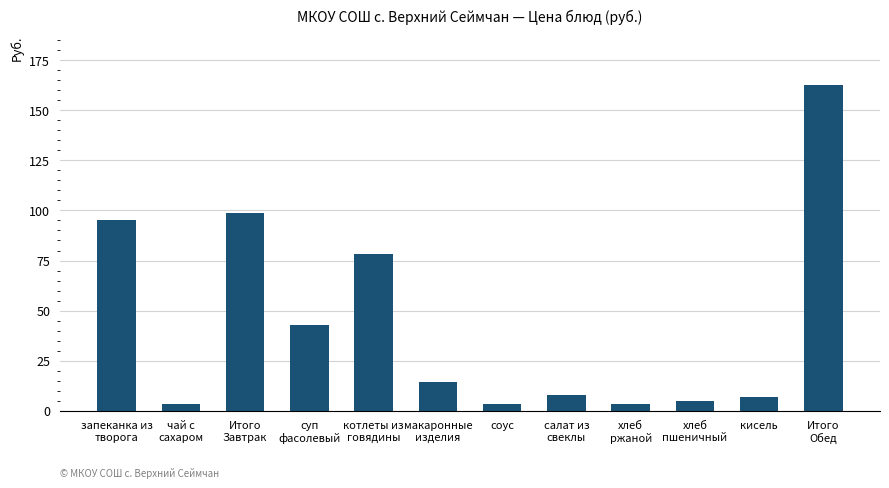

Which label corresponds to the largest value in the chart?

Итого
Обед